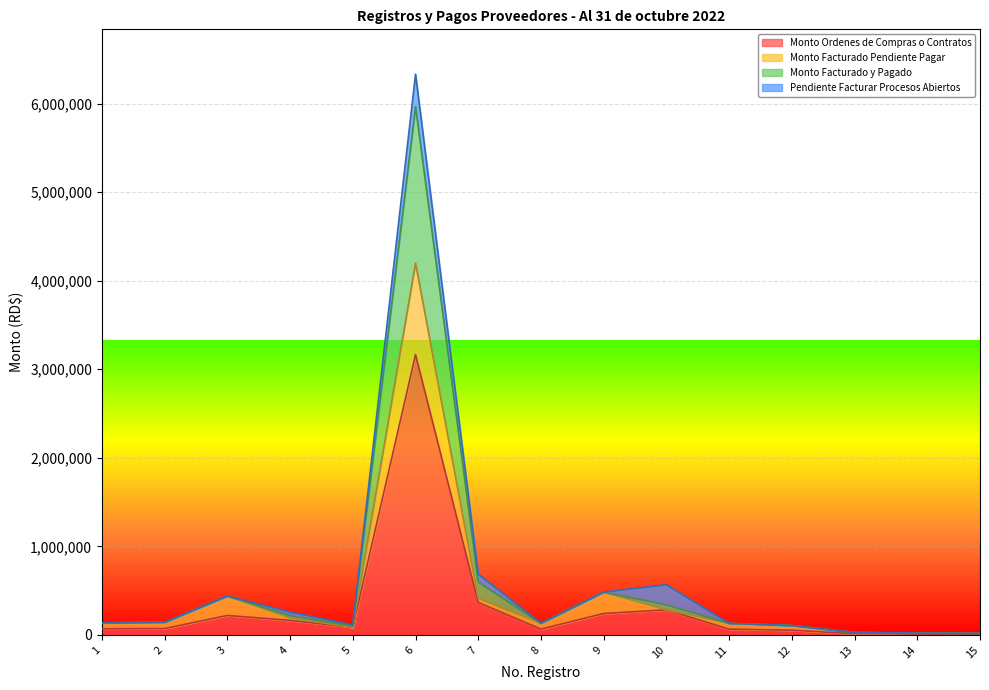

At which category does Monto Facturado y Pagado reach its first local valley?

5